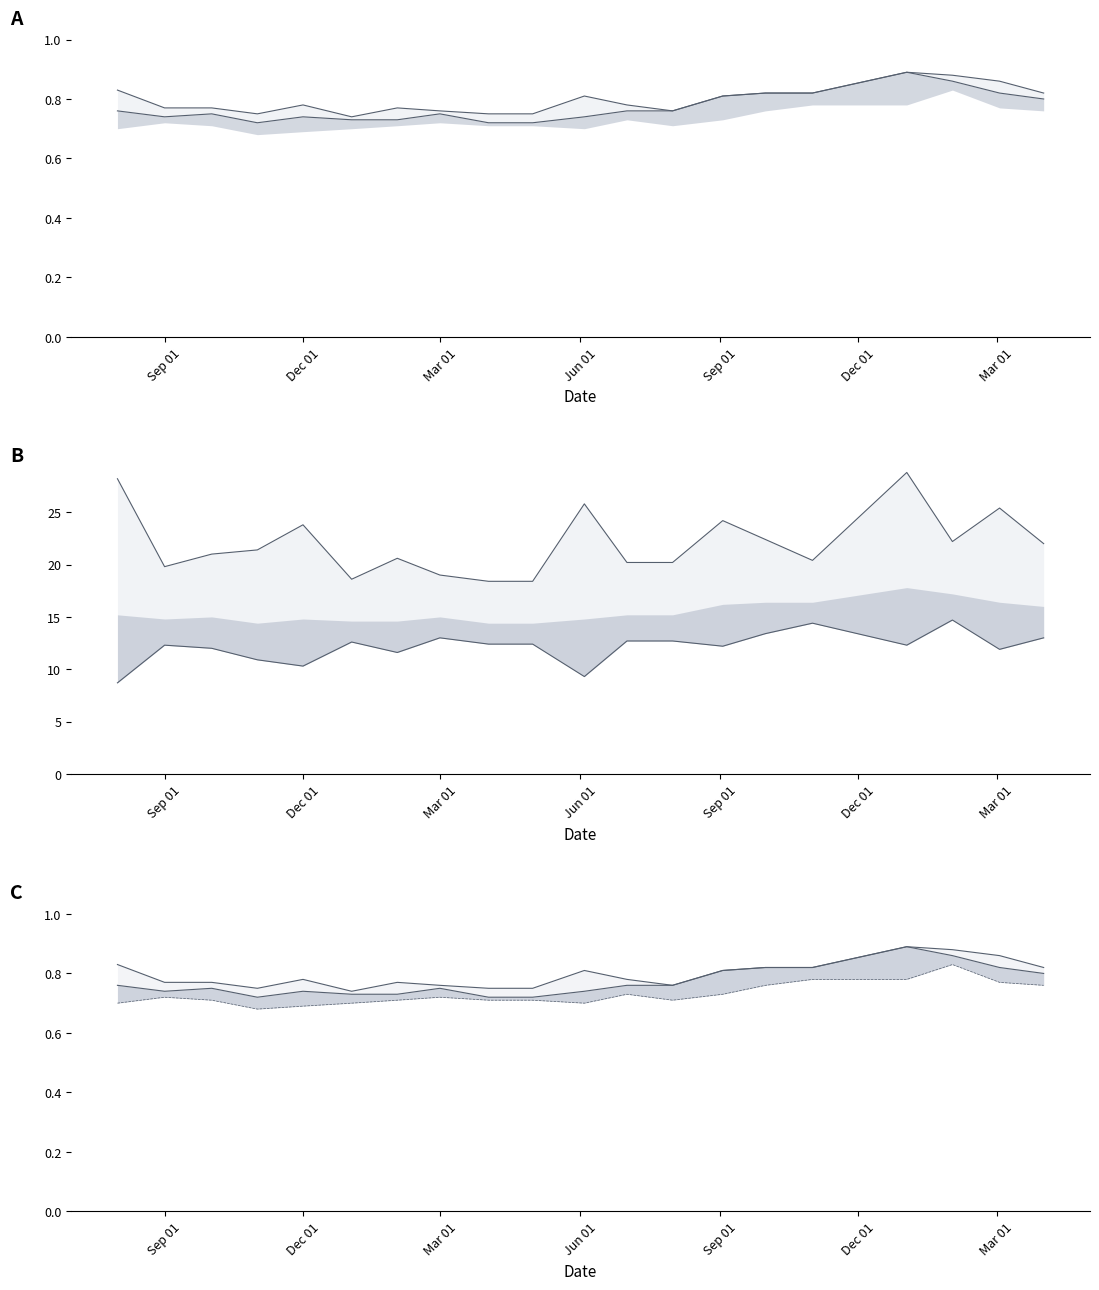

True or false: High line and Closing line intersect in this chart.

False